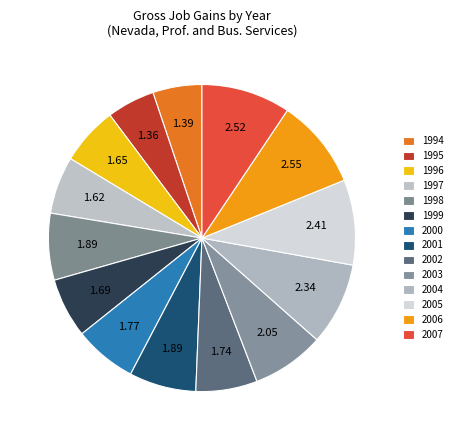

How many slices are in this pie chart?

14